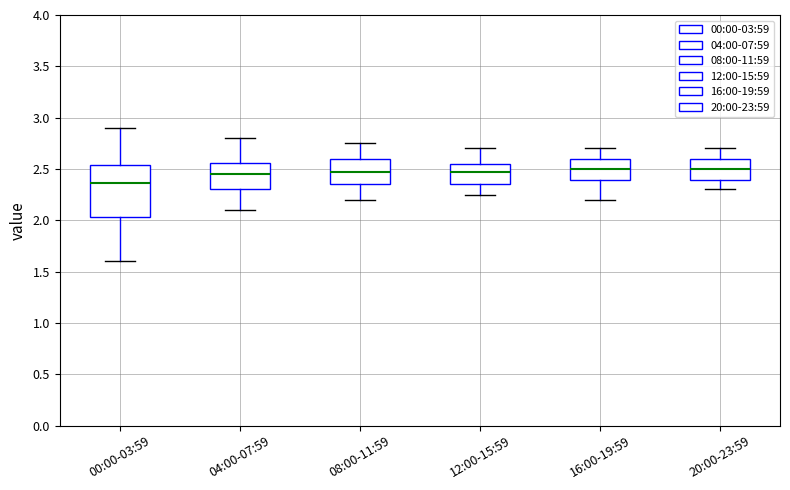

Where is the upper edge of the box for 16:00-19:59 on the y-axis? The values are not printed on the chart, so give them approximately, as read against the axis.

2.60